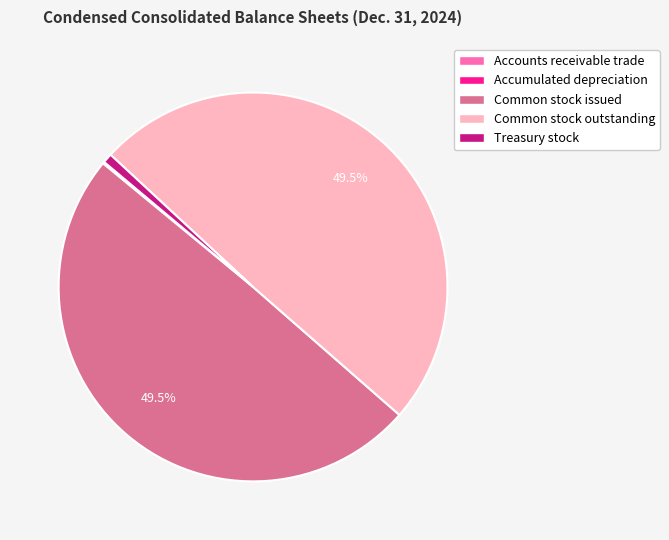

Between Common stock outstanding and Treasury stock, which is larger?

Common stock outstanding